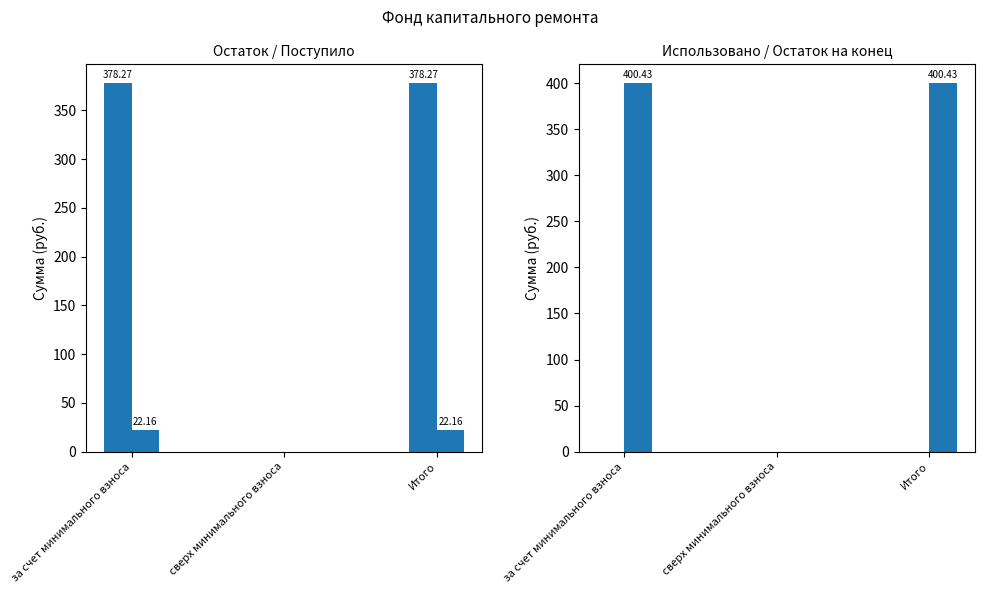

What is the maximum value shown in the chart?

400.4